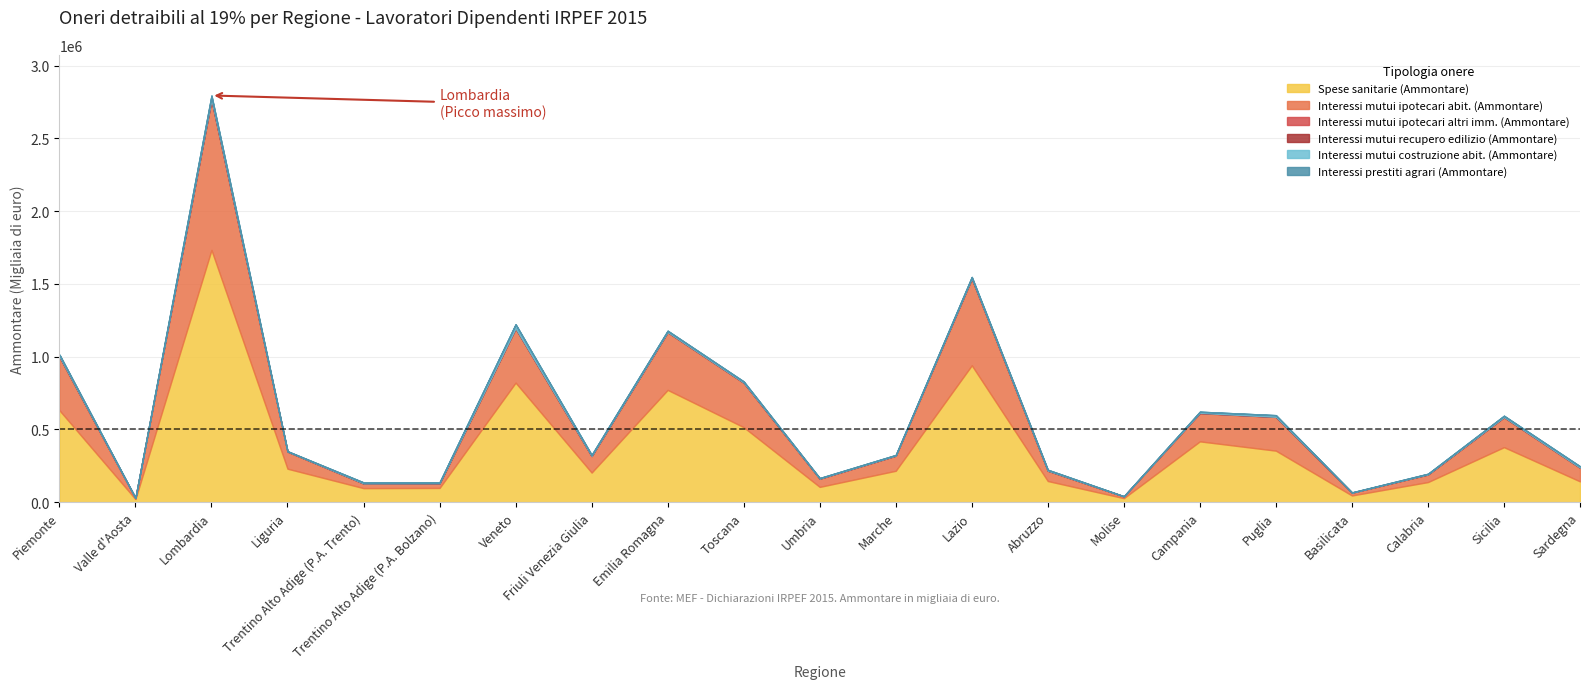

Does the chart have visible grid lines?

Yes